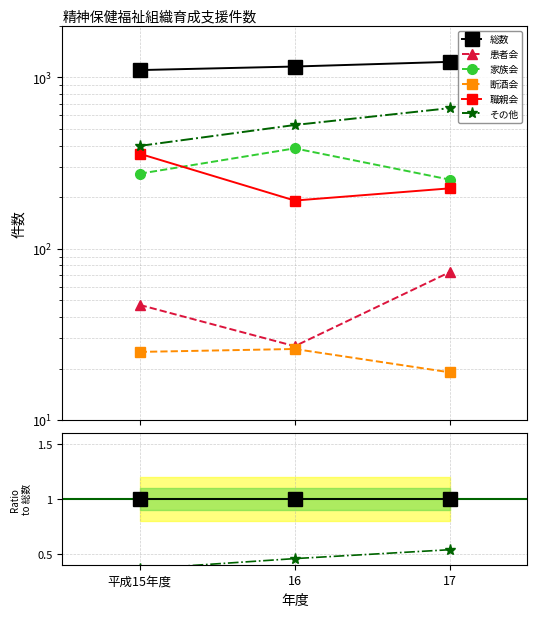

Is this an area chart (filled region under the line)?

No